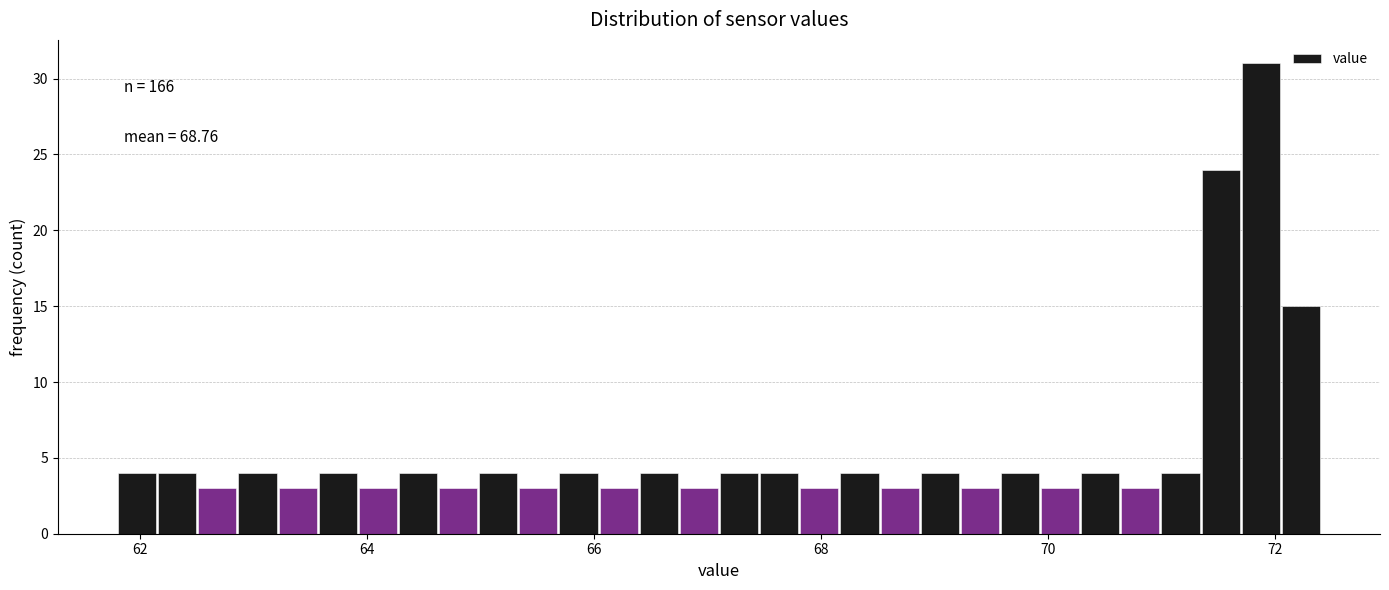

Around what value on the x-axis is the tallest bar? Give the approximate position of its centre, as read against the axis.

71.8